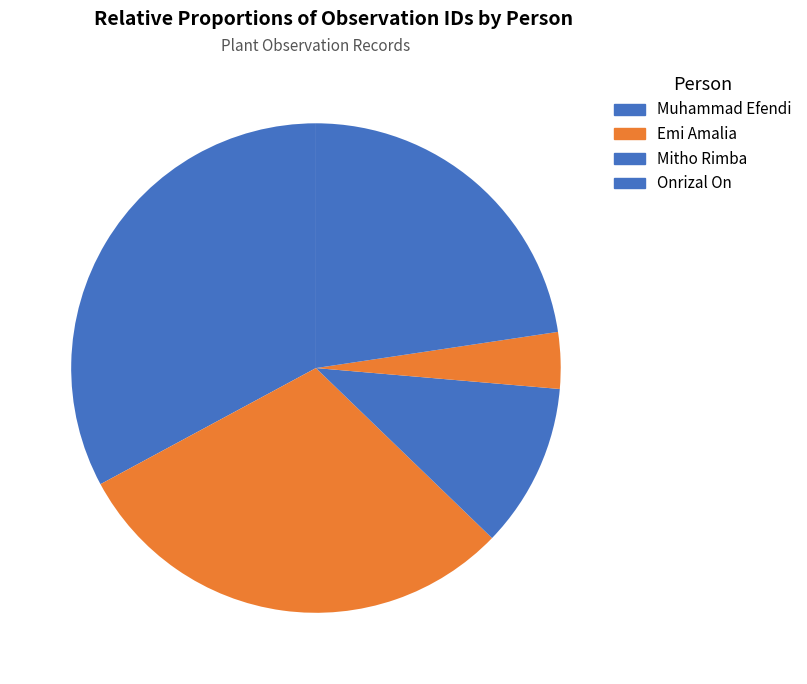

Count the number of slices in the pie.

5